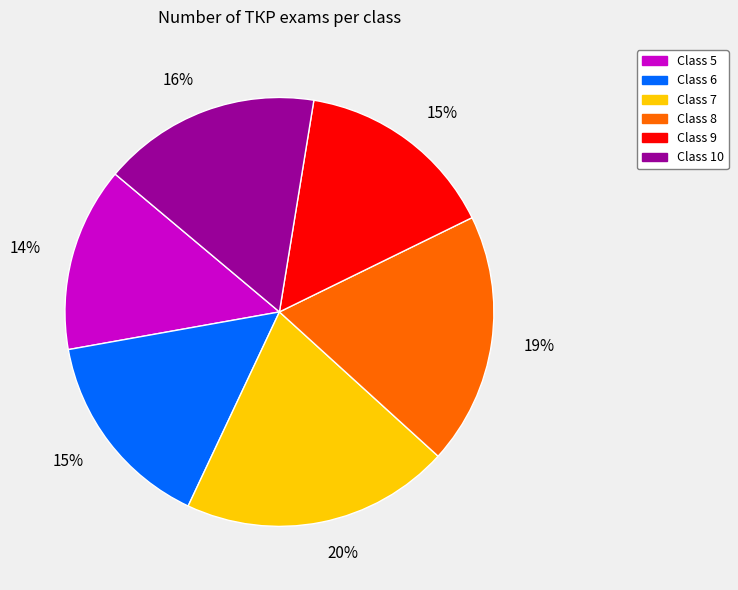

To the nearest percent, what is the average slice percentage?

17%